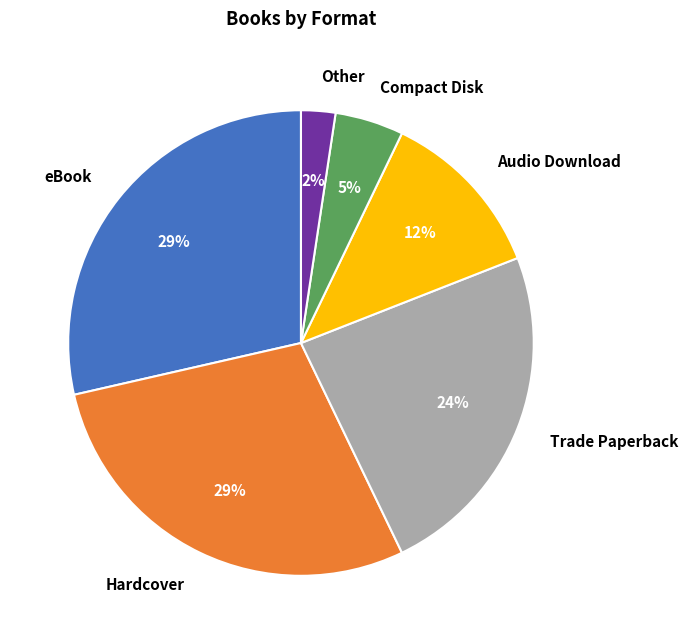

How many slices are in this pie chart?

6